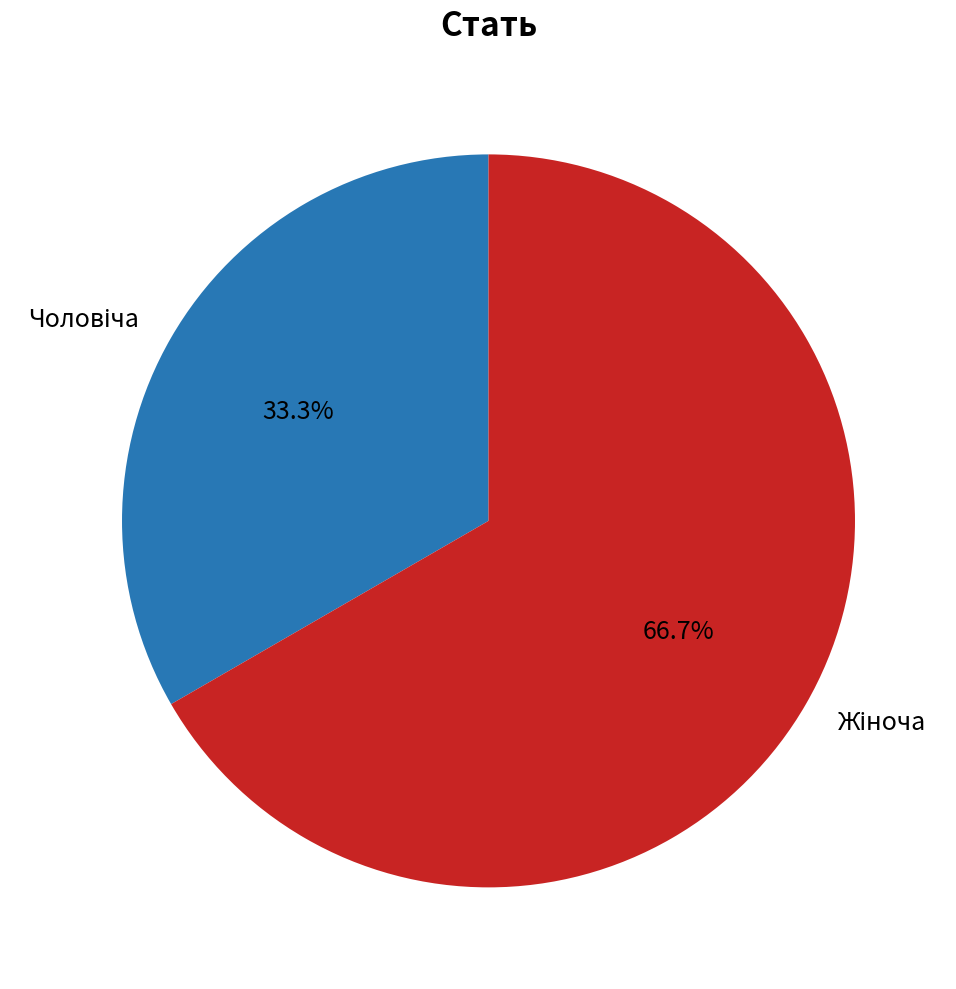

Rank the categories by value from highest to lowest.

Жіноча, Чоловіча